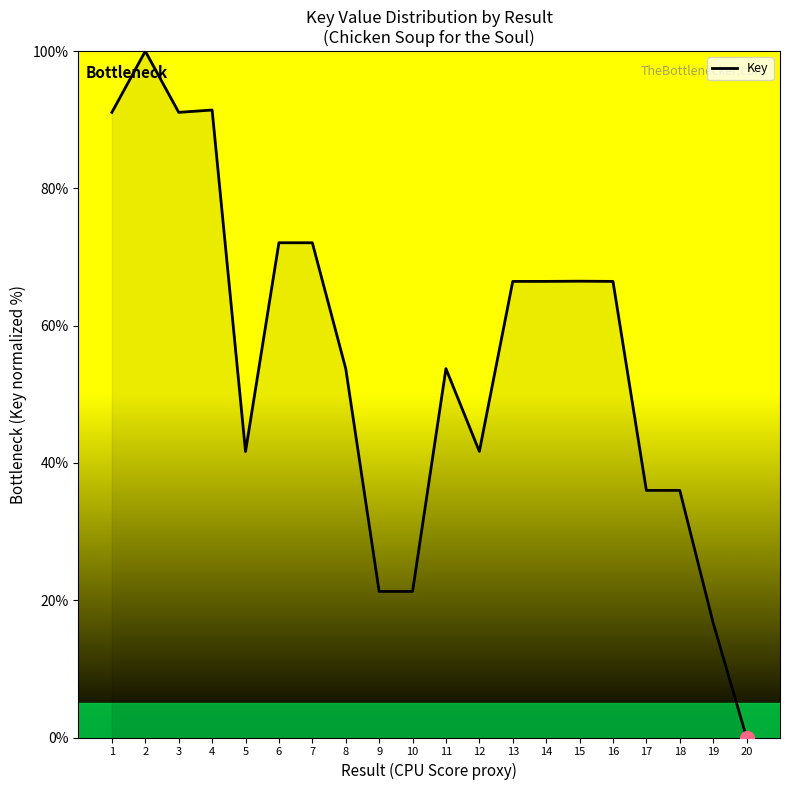

Which category has the lowest value across all series?

20